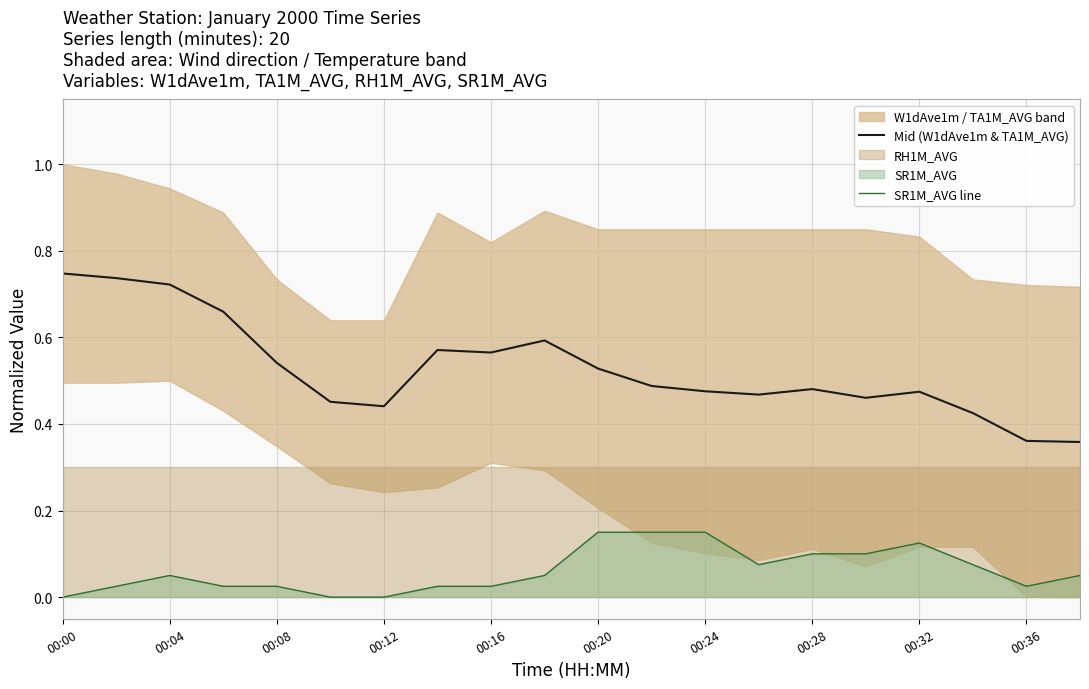

What is the difference between the second highest and second lowest values in the SR1M_AVG line series?

0.1